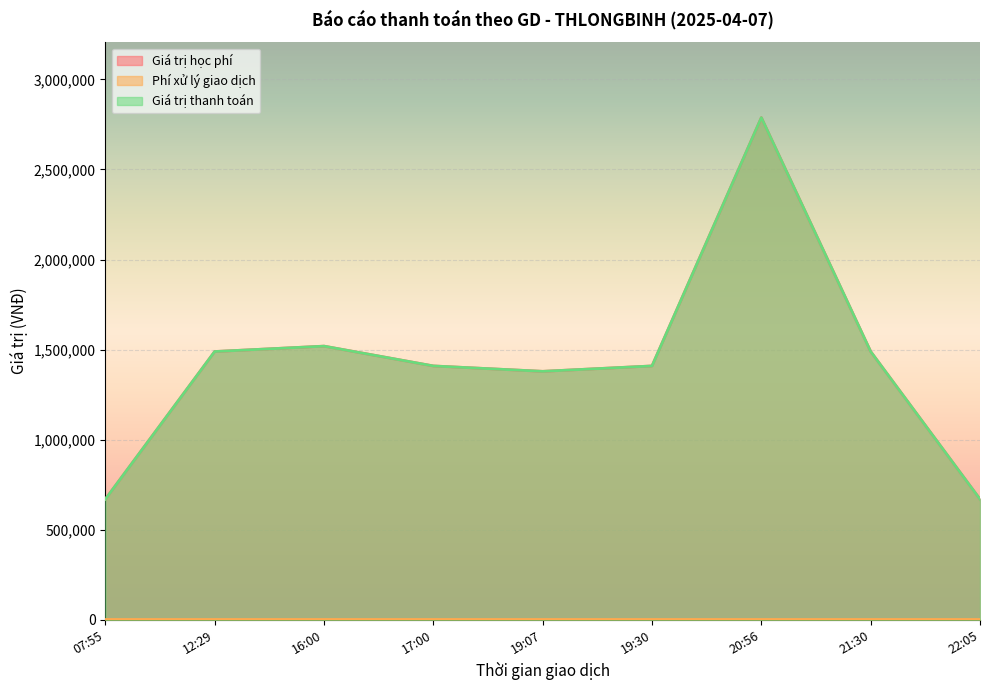

What is the label of the 2nd point from the right?

21:30